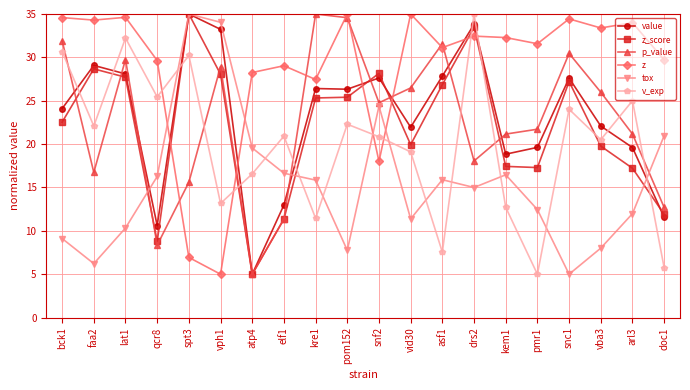

At which category is the sum across all series the highest?

drs2